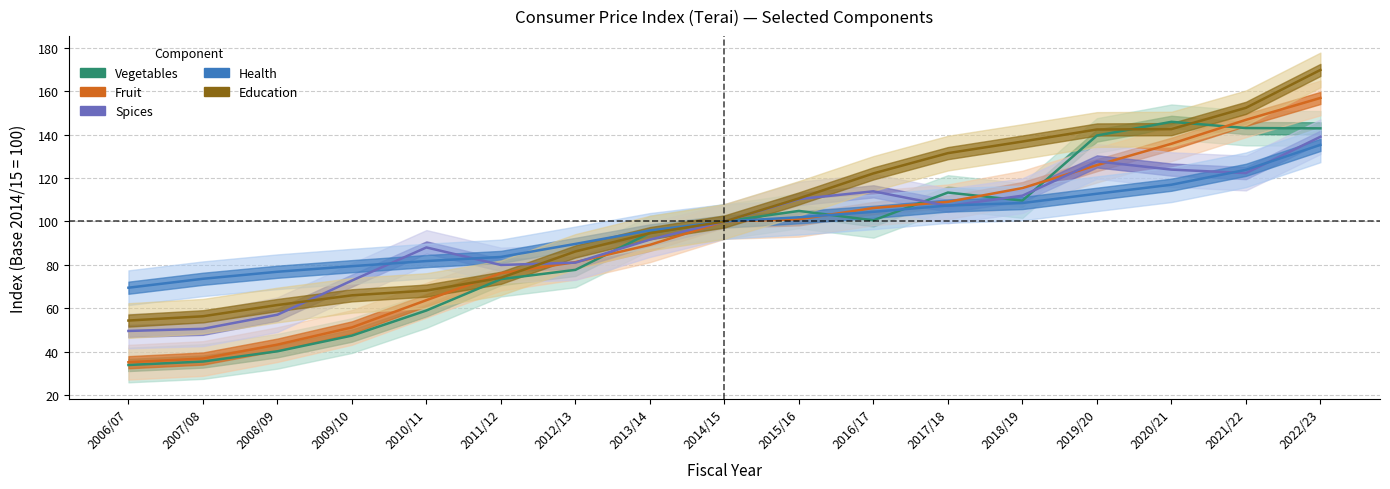

The value of Spices at 2015/16 is 155.4. True or false?

False